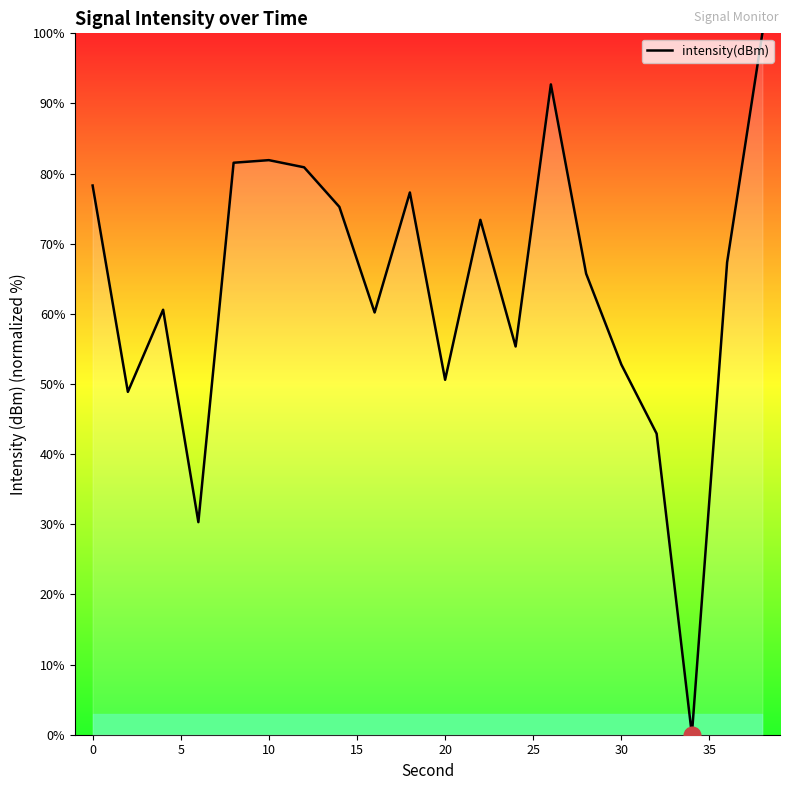

What is the greatest value displayed?

100.0